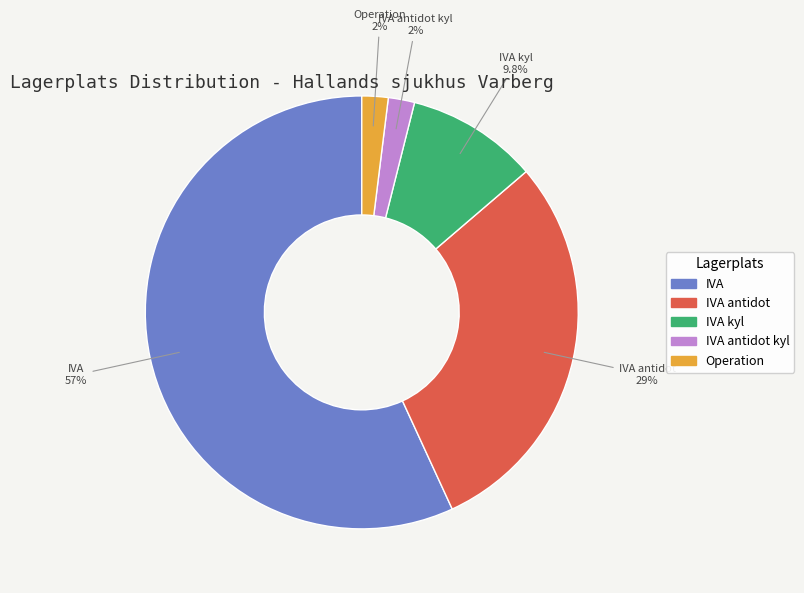

To the nearest percent, what is the average slice percentage?

20%